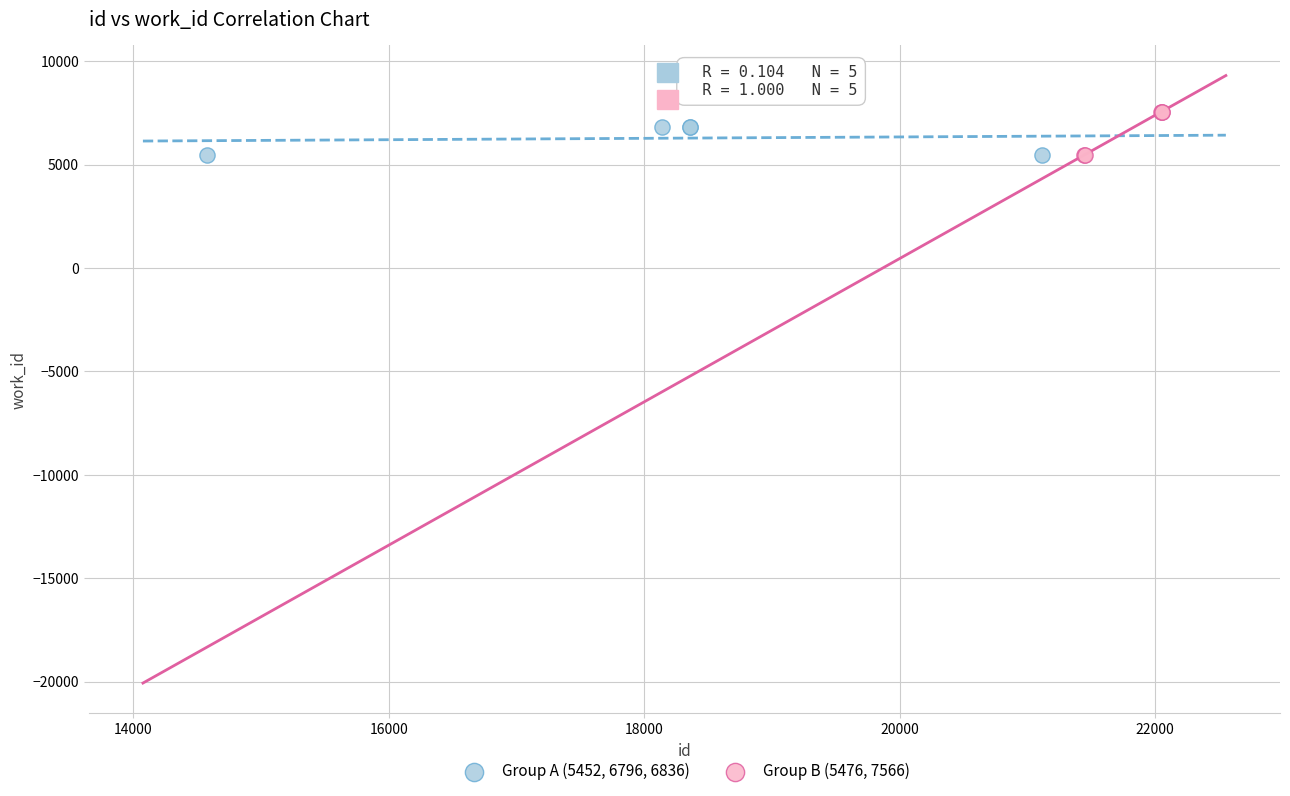

Which series has the widest spread of Y values?

Group B (5476, 7566)